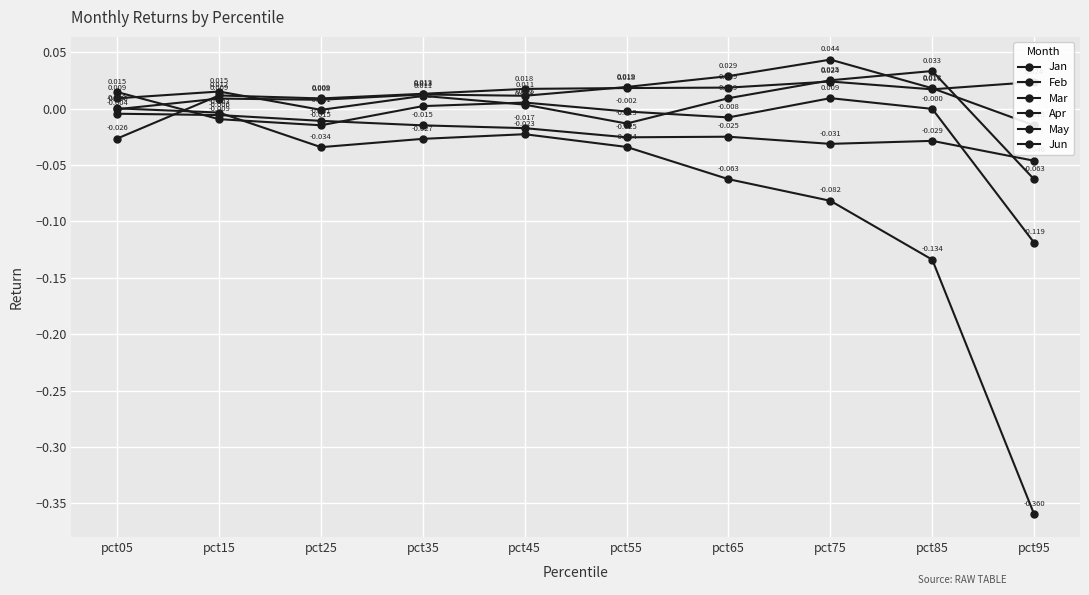

The value of Mar at pct15 is -0.0. True or false?

True